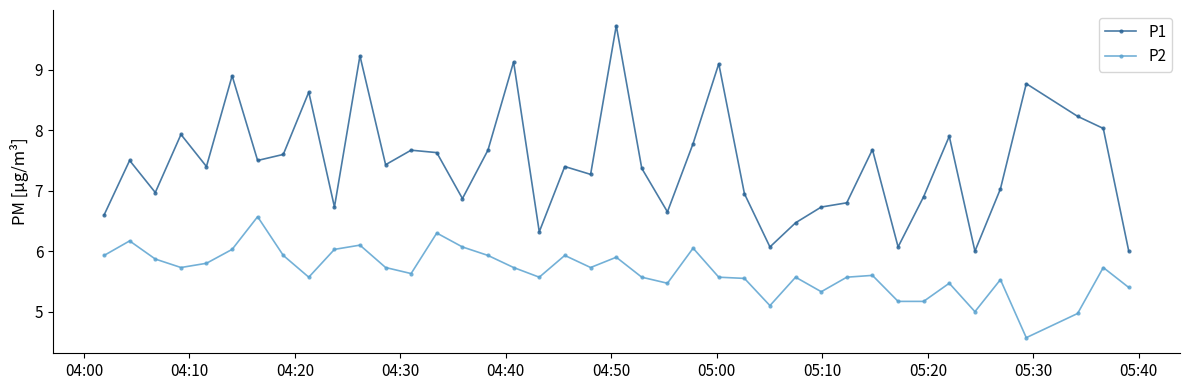

What is the sum of all P1 values?

298.6